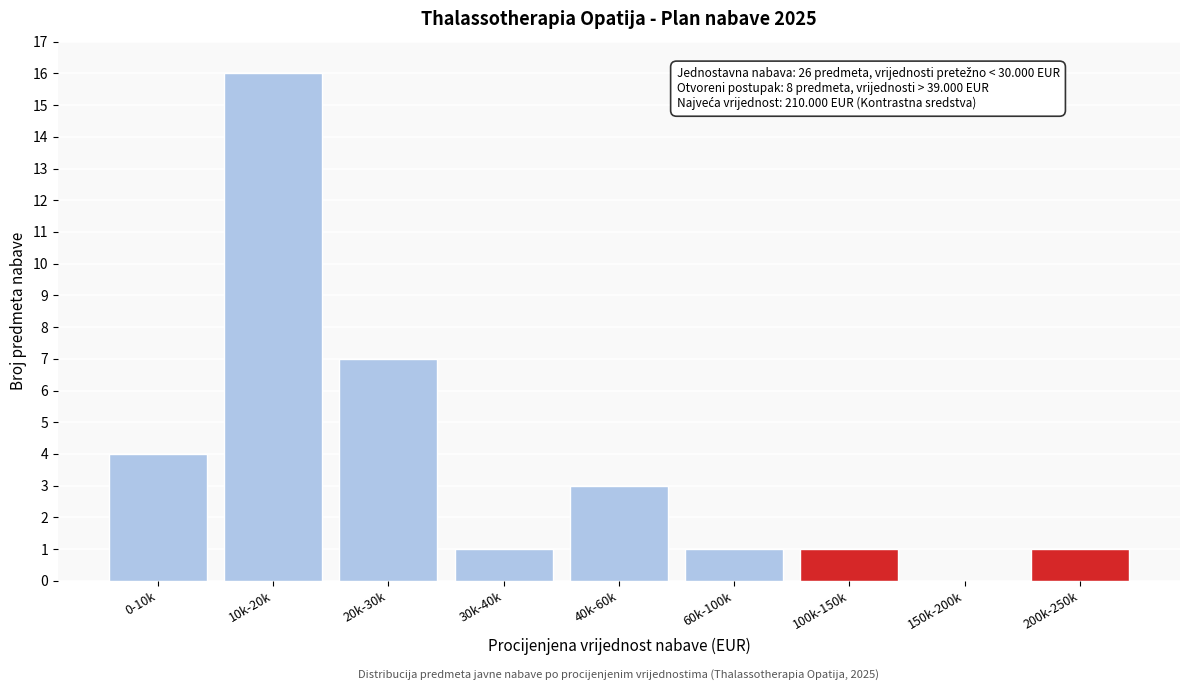

Reading right to left, extract all data points from this chart.

200k-250k=1	150k-200k=0	100k-150k=1	60k-100k=1	40k-60k=3	30k-40k=1	20k-30k=7	10k-20k=16	0-10k=4